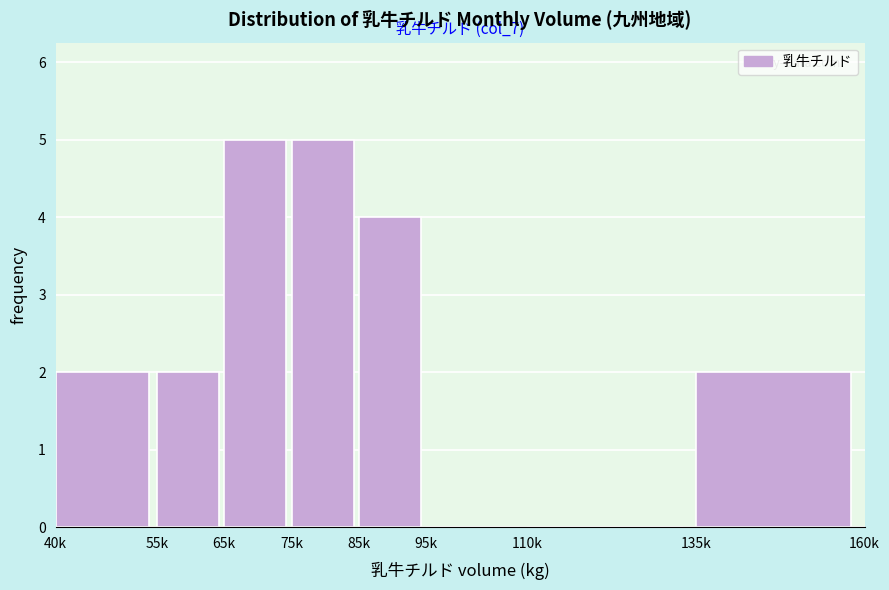

Reading left to right, what are all the values shown in this chart?

40k=2	55k=2	65k=5	75k=5	85k=4	95k=0	110k=0	135k=2